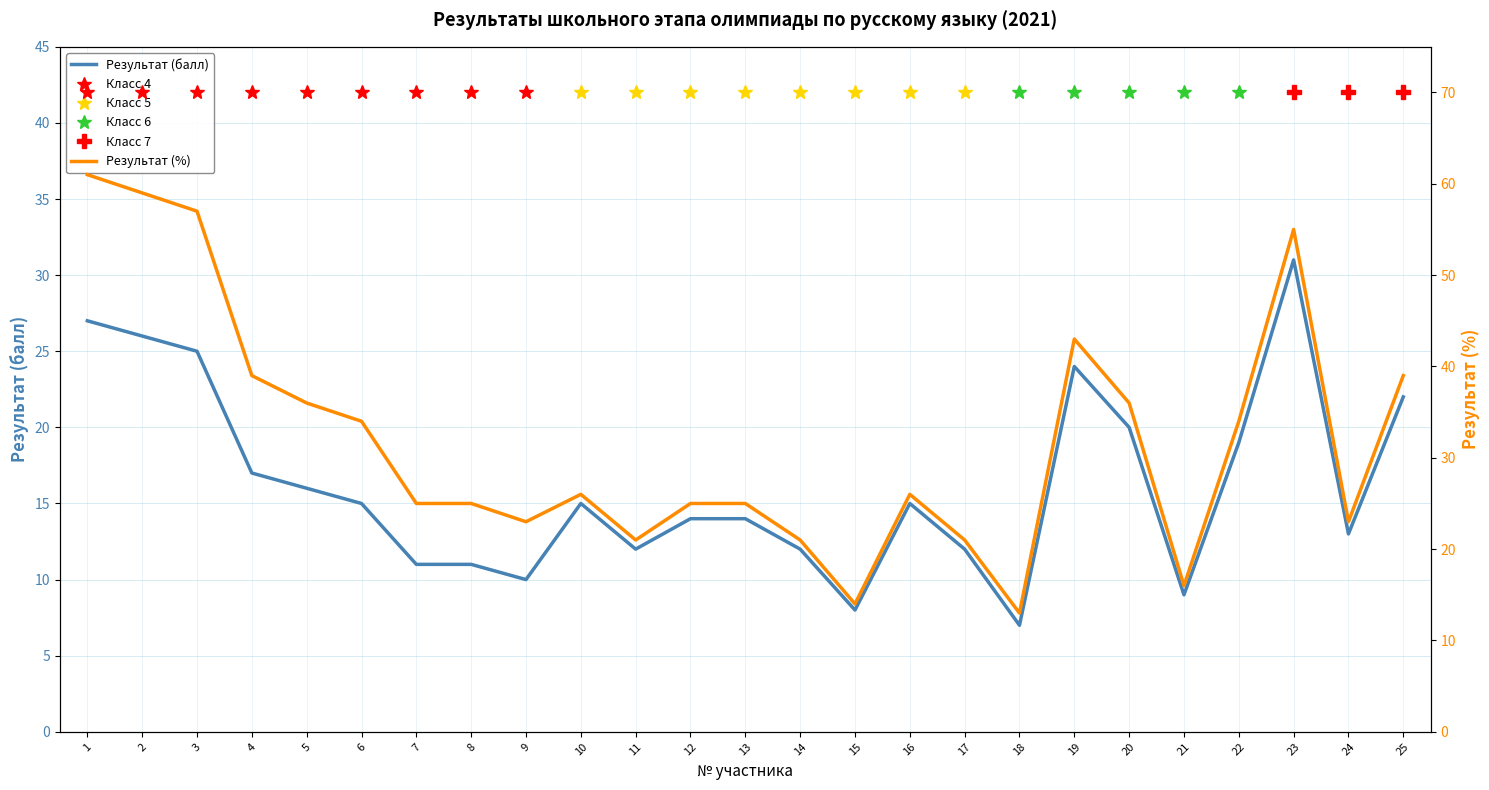

What is the difference between the highest and lowest values at 24?

10